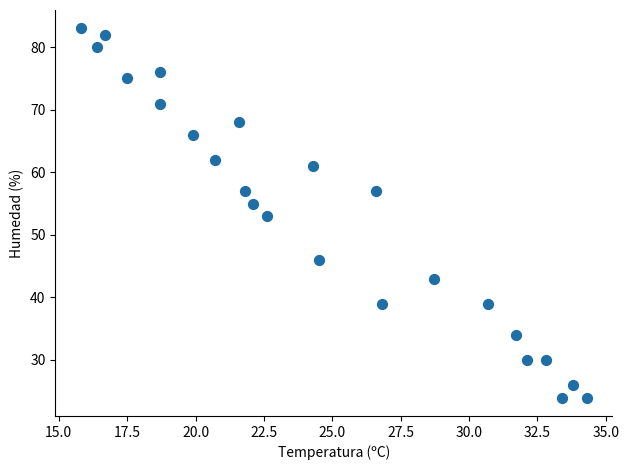

What is the range of Y values (max minus min)?

59